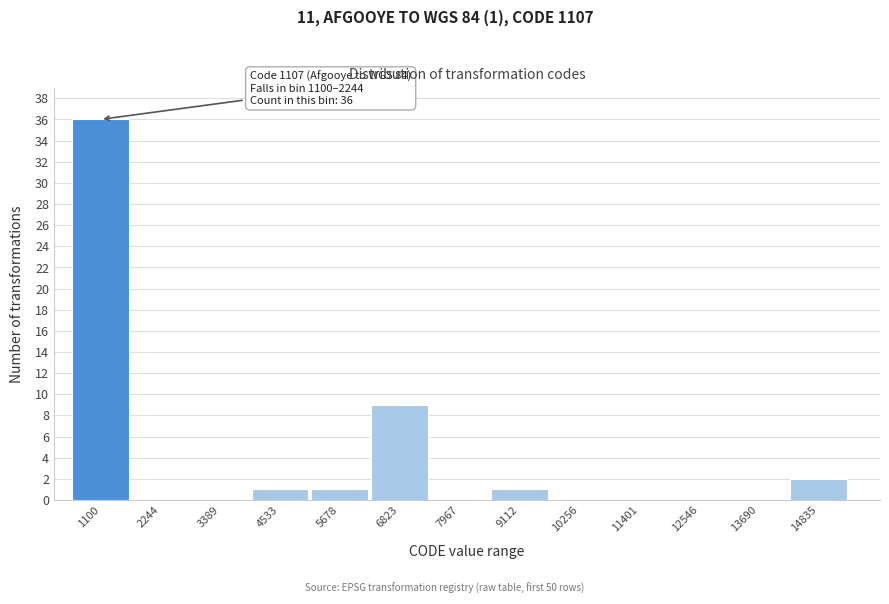

Reading right to left, extract all data points from this chart.

14835=2	13690=0	12546=0	11401=0	10256=0	9112=1	7967=0	6823=9	5678=1	4533=1	3389=0	2244=0	1100=36